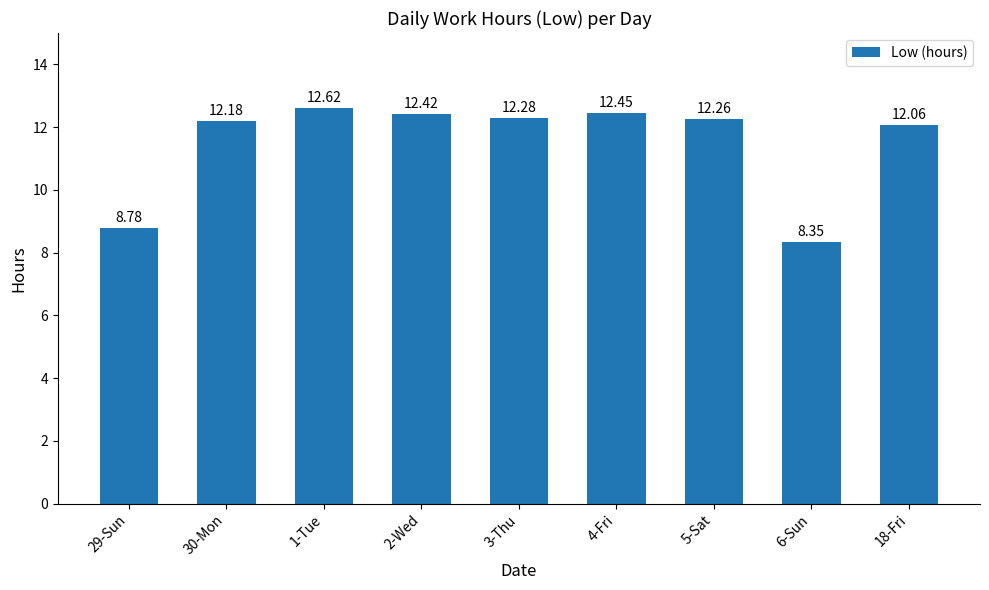

The chart shows a value of 21.5 at 1-Tue. True or false?

False